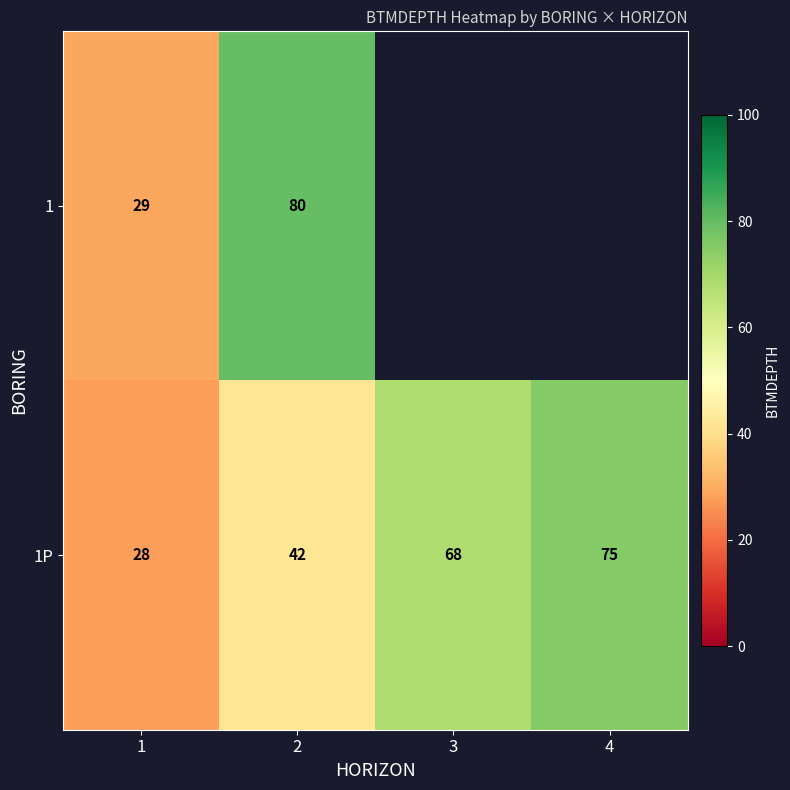

How many 1P values are between 42 and 75?

3